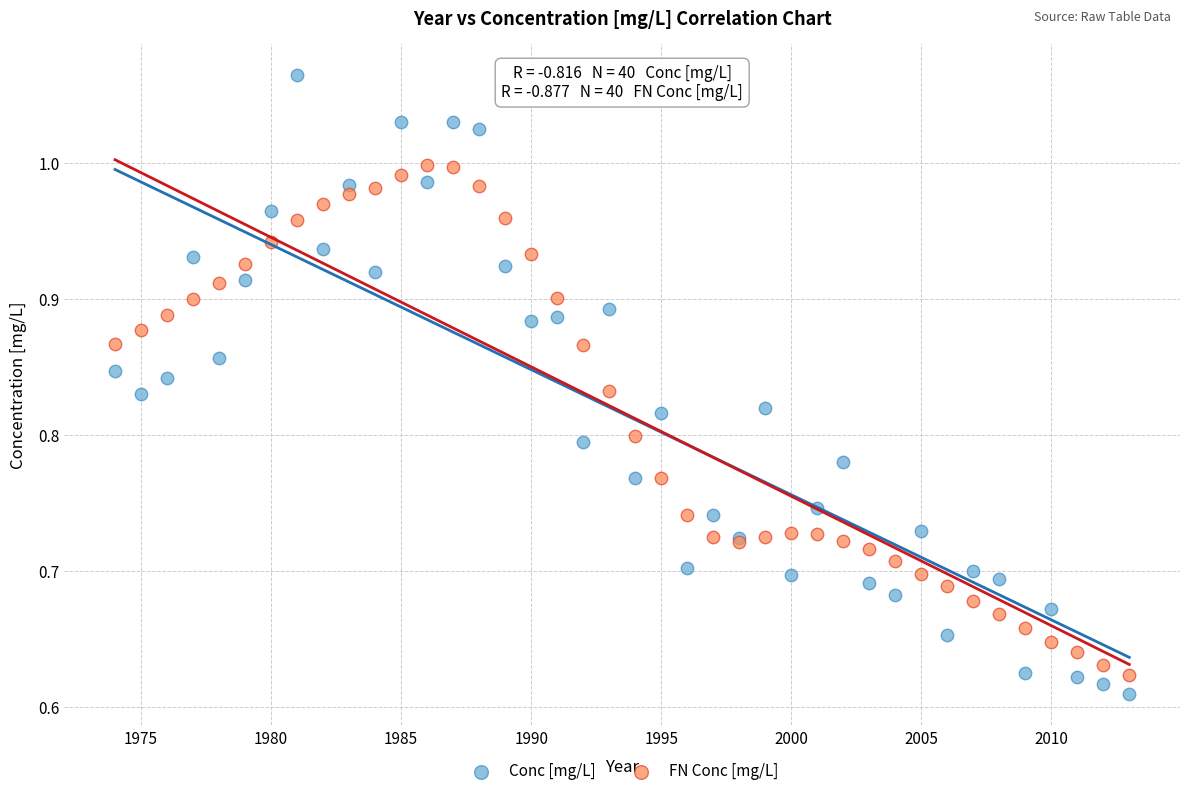

Which series has the widest spread of Y values?

Conc [mg/L]